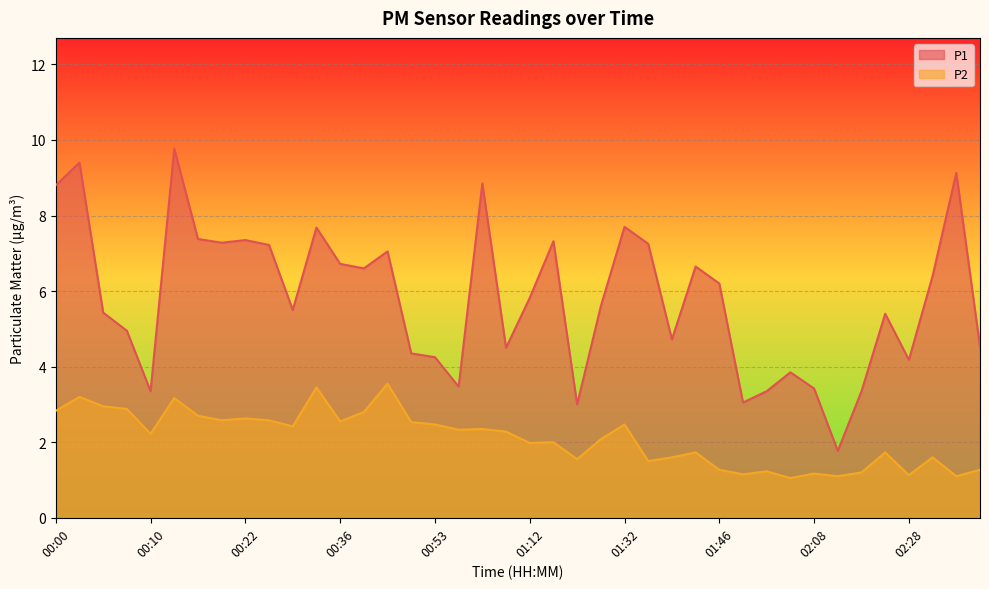

At which label does P2 first exceed 2?

00:00